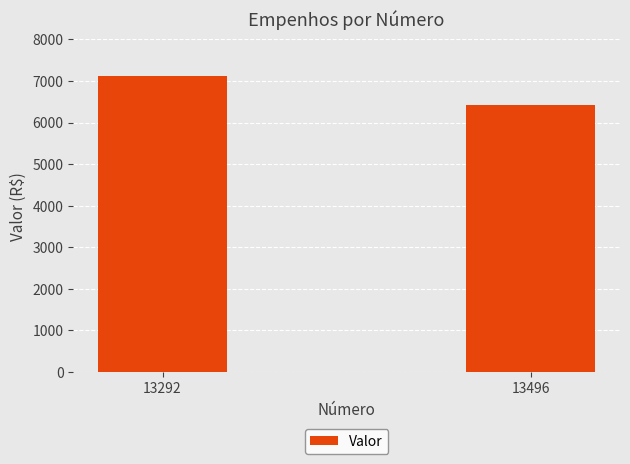

What value does the data have at 13496?

6431.8